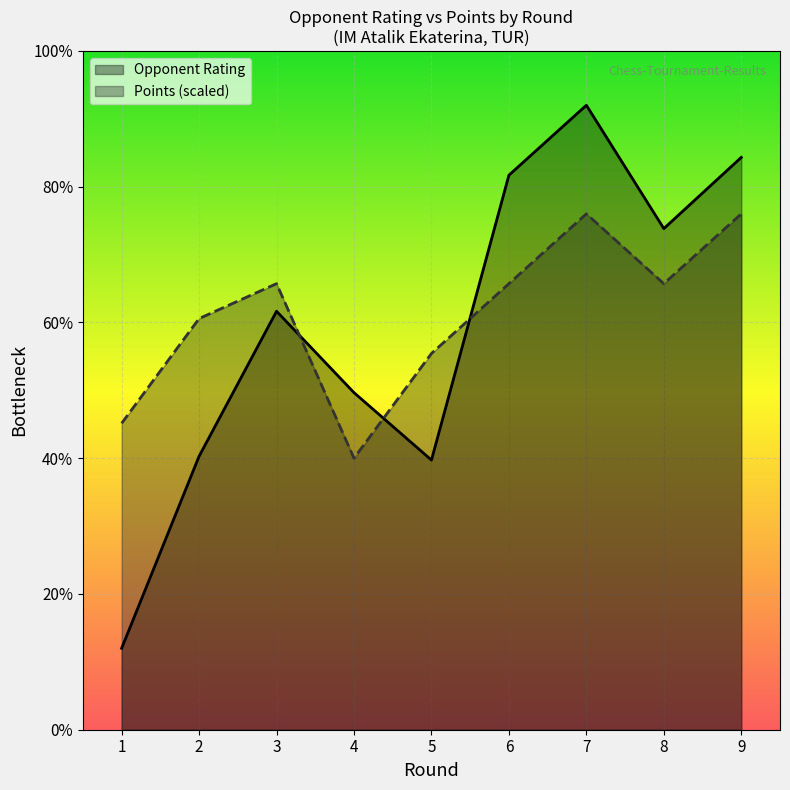

How many intersections are there between Rating and Points?

3